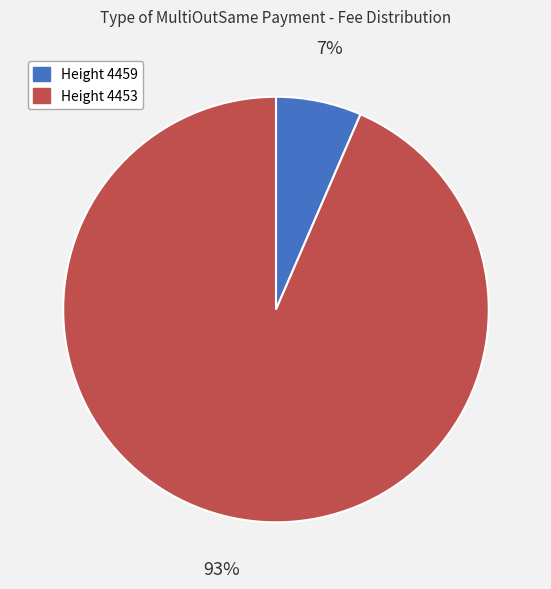

How many segments does this pie chart have?

2